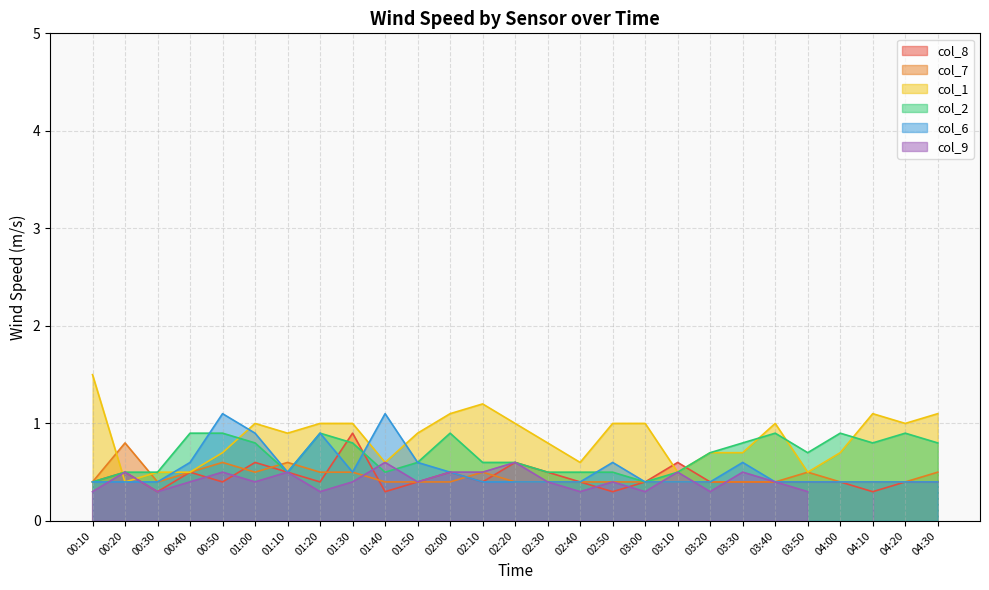

Which series ends up on top after the final intersection of col_1 and col_6?

col_1